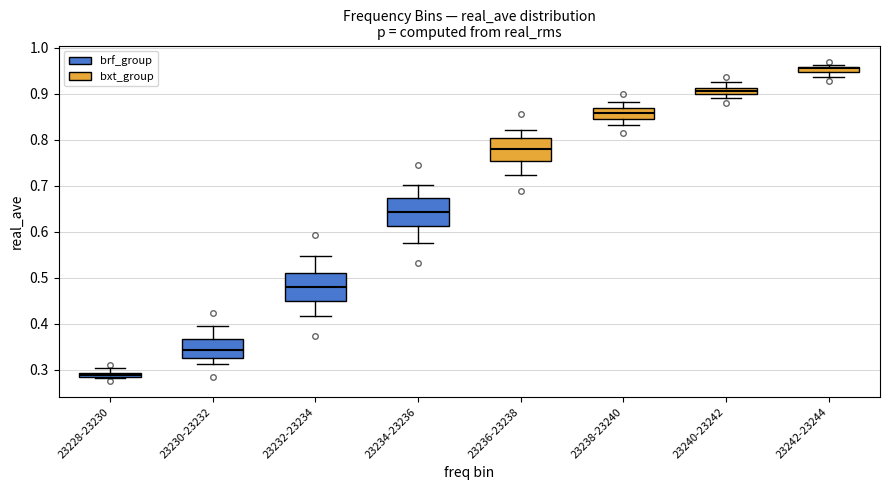

Which box has the highest median line?

23242-23244